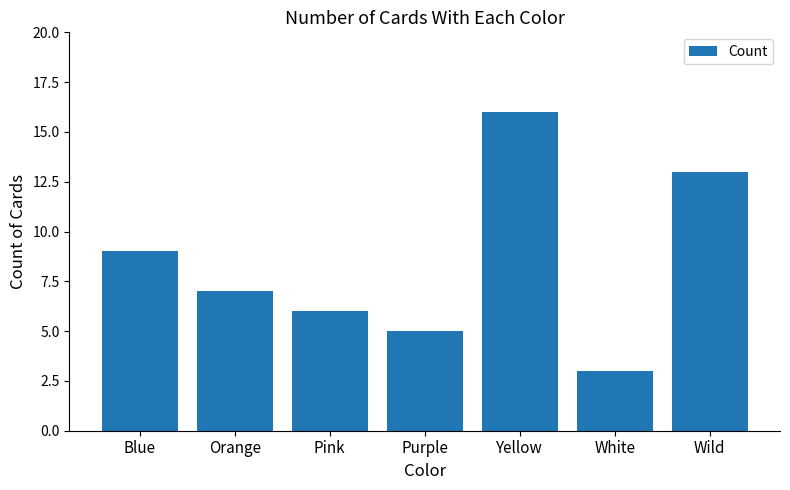

At which label does the data first exceed 7?

Blue